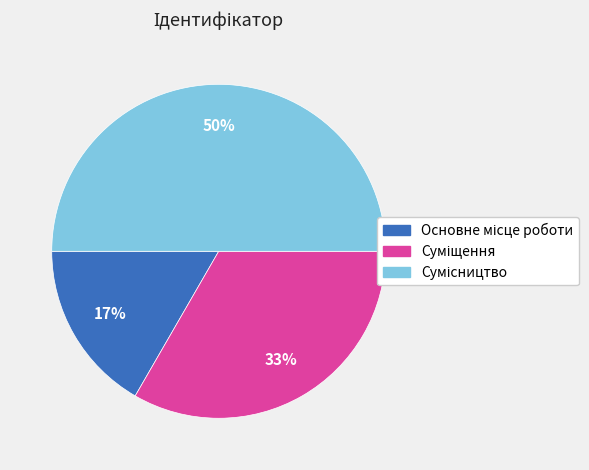

To the nearest percent, what is the difference between the largest and smallest slice percentages?

33%